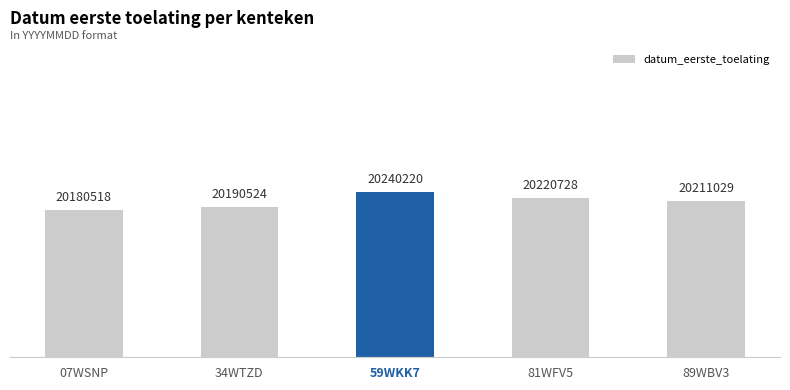

Are the bars horizontal?

No